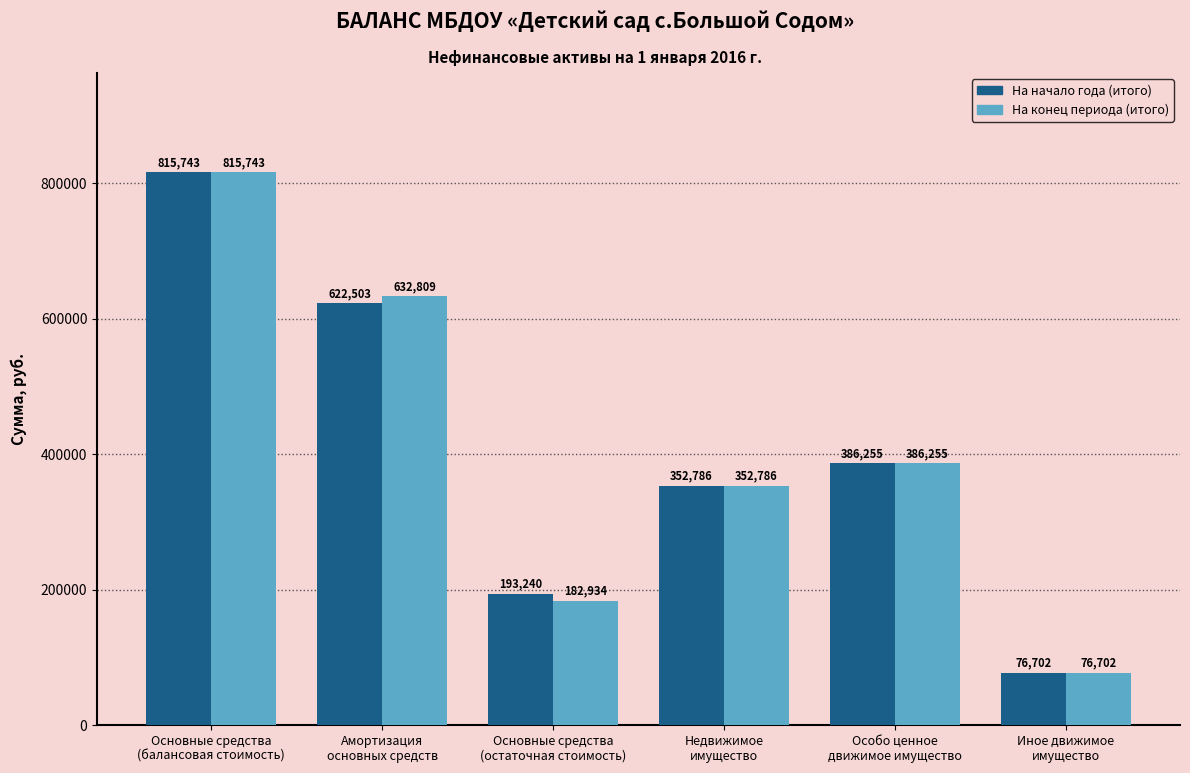

How many groups of bars are there?

6